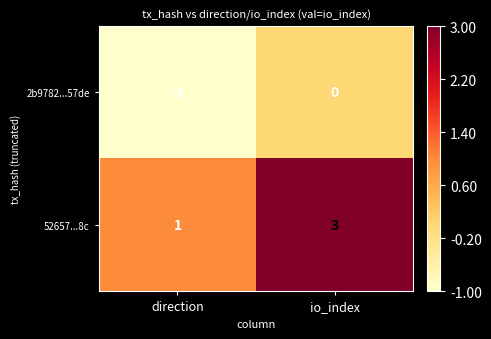

Which category has the highest value across all series?

io_index